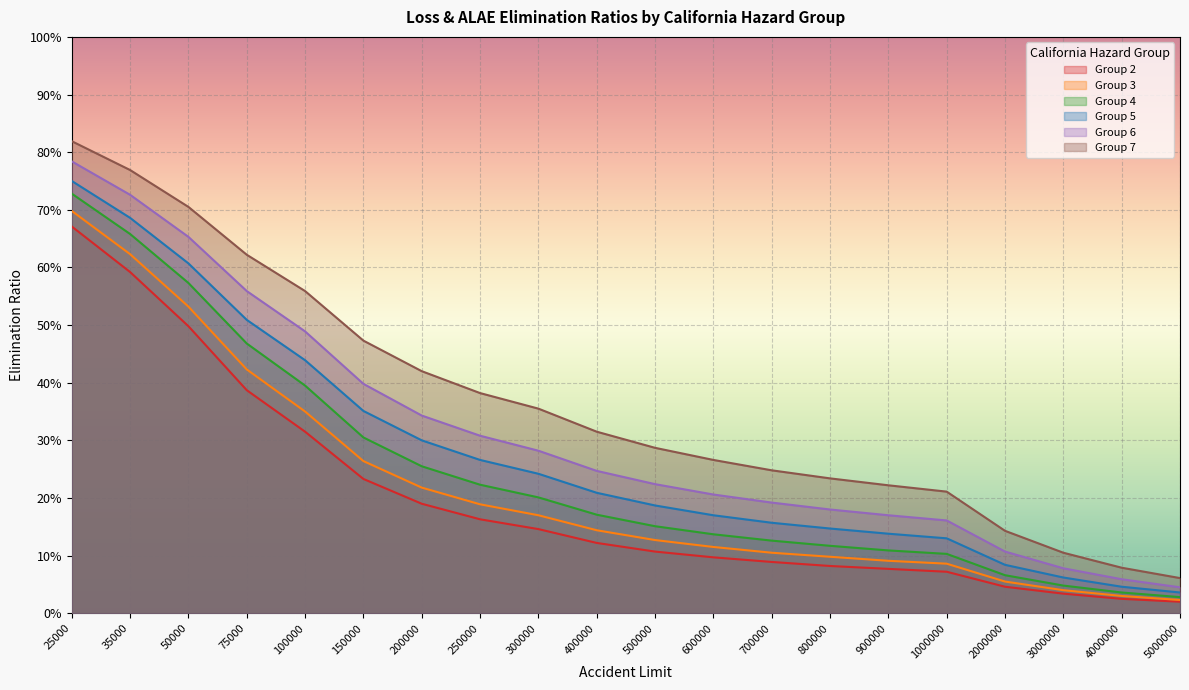

What are all the series names shown in the legend?

Group 2, Group 3, Group 4, Group 5, Group 6, Group 7